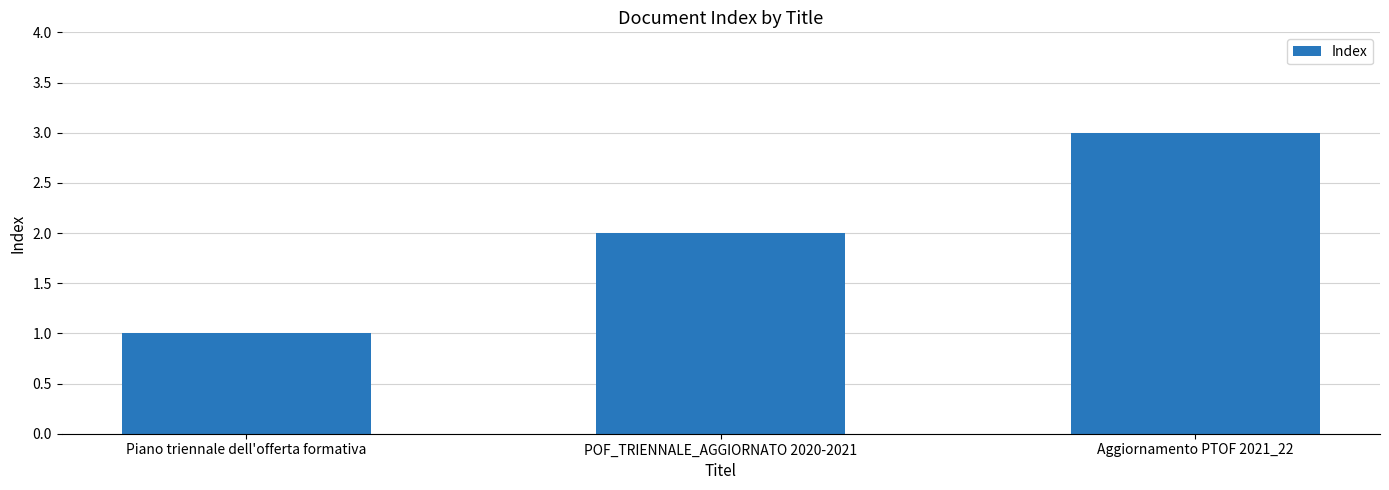

What is the average value?

2